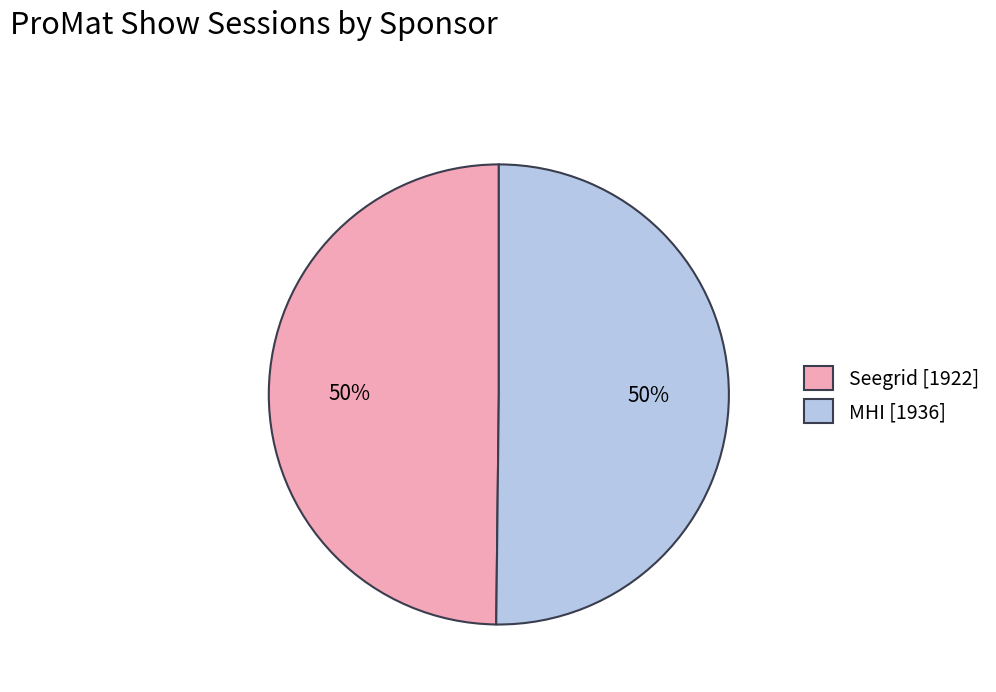

To the nearest percent, what is the average slice percentage?

50%